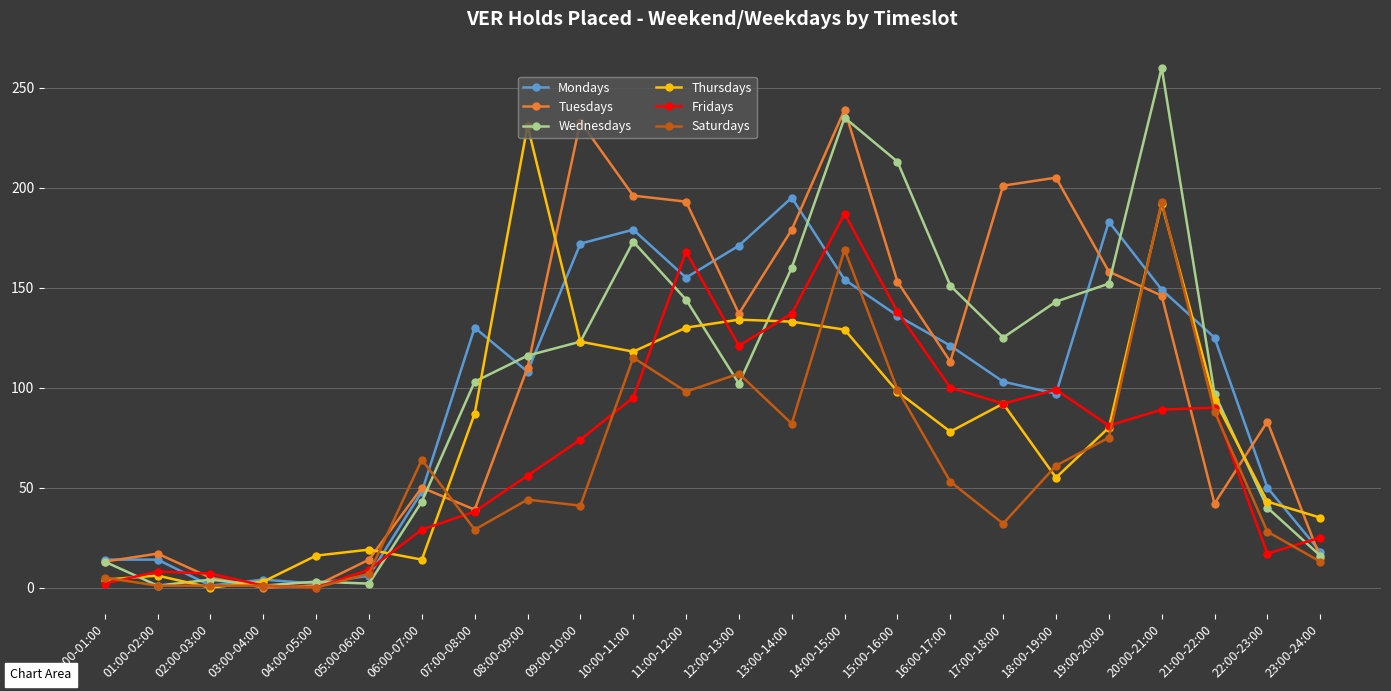

Between which two adjacent categories do Wednesdays and Fridays first intersect?

00:00-01:00 and 01:00-02:00